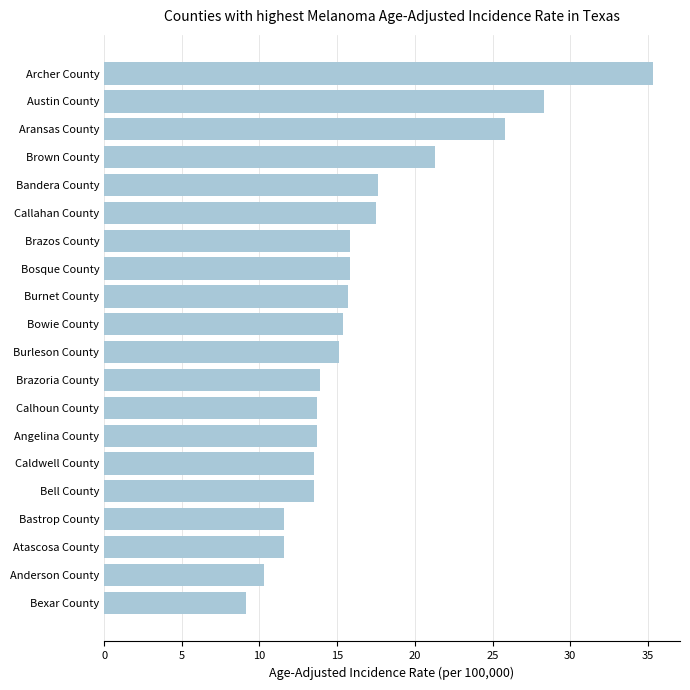

Are the bars horizontal?

Yes